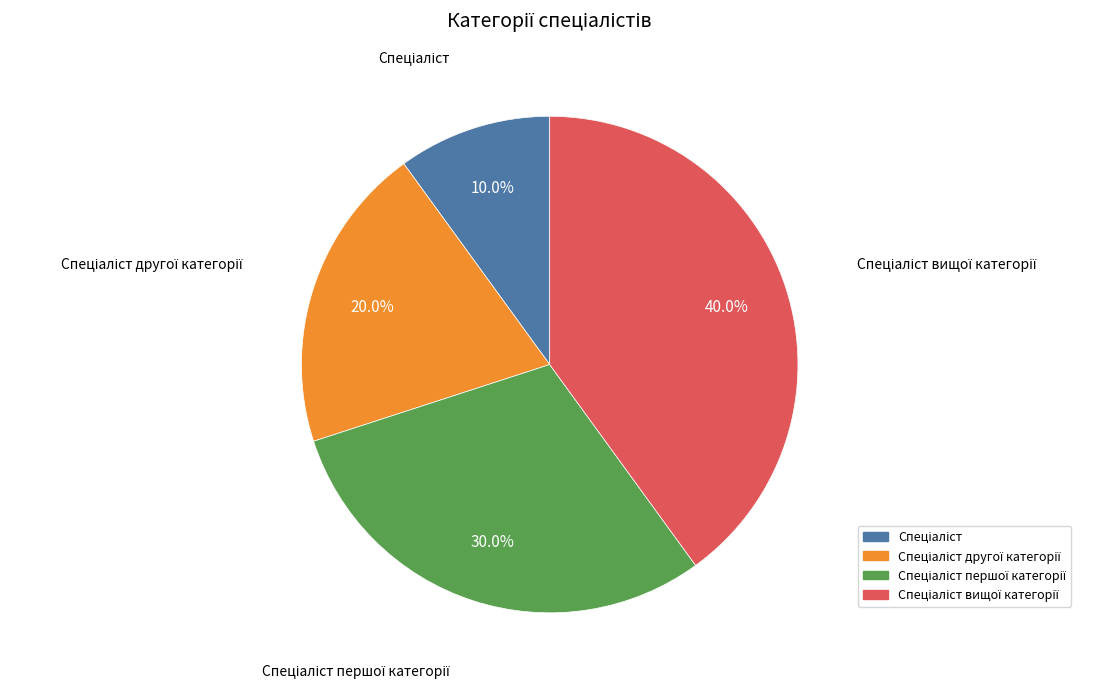

How many segments does this pie chart have?

4